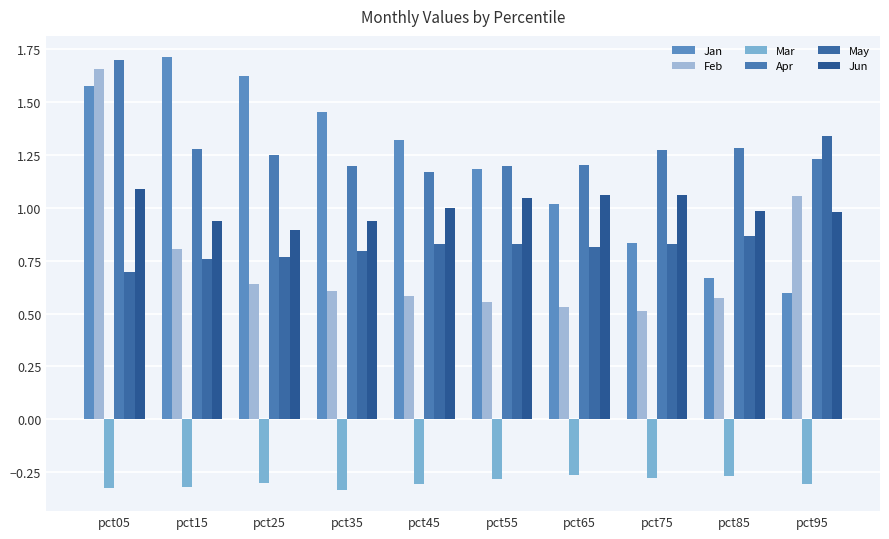

Reading left to right, extract all data points from this chart.

Jan: pct05=1.6	pct15=1.7	pct25=1.6	pct35=1.5	pct45=1.3	pct55=1.2	pct65=1.0	pct75=0.8	pct85=0.7	pct95=0.6
Feb: pct05=1.7	pct15=0.8	pct25=0.6	pct35=0.6	pct45=0.6	pct55=0.6	pct65=0.5	pct75=0.5	pct85=0.6	pct95=1.1
Mar: pct05=-0.3	pct15=-0.3	pct25=-0.3	pct35=-0.3	pct45=-0.3	pct55=-0.3	pct65=-0.3	pct75=-0.3	pct85=-0.3	pct95=-0.3
Apr: pct05=1.7	pct15=1.3	pct25=1.3	pct35=1.2	pct45=1.2	pct55=1.2	pct65=1.2	pct75=1.3	pct85=1.3	pct95=1.2
May: pct05=0.7	pct15=0.8	pct25=0.8	pct35=0.8	pct45=0.8	pct55=0.8	pct65=0.8	pct75=0.8	pct85=0.9	pct95=1.3
Jun: pct05=1.1	pct15=0.9	pct25=0.9	pct35=0.9	pct45=1.0	pct55=1.0	pct65=1.1	pct75=1.1	pct85=1.0	pct95=1.0